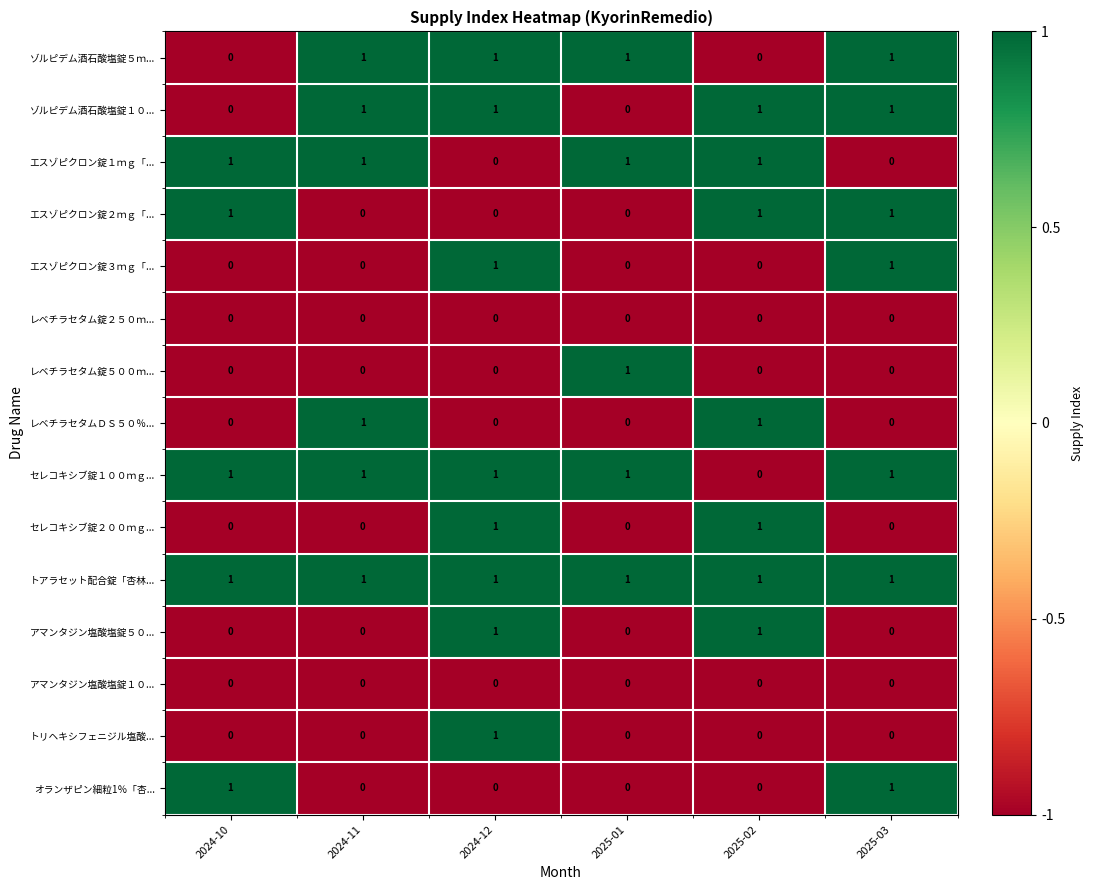

At how many categories does at least one series exceed 0?

6